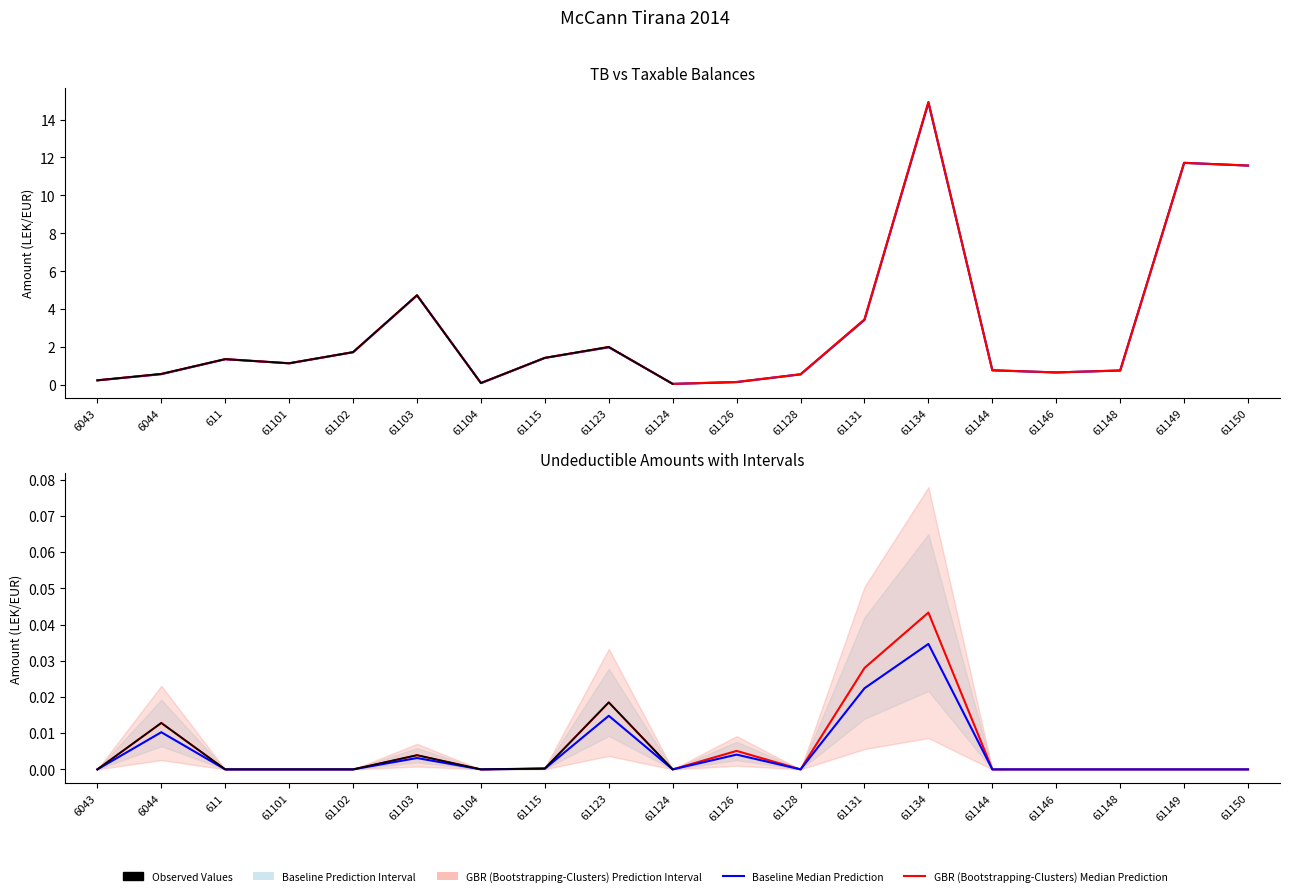

At which label is Taxable closest to 7?

61103